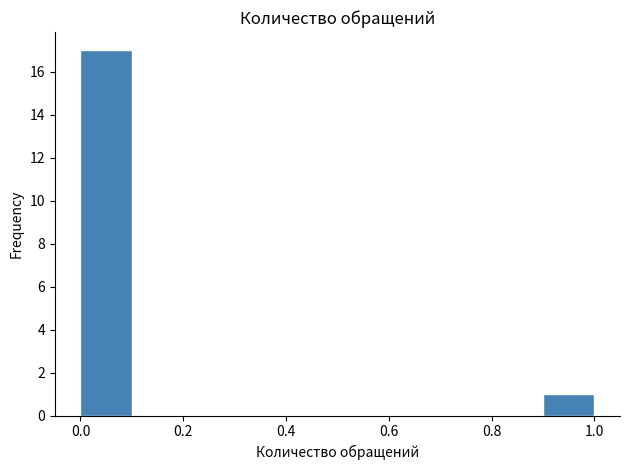

Reading left to right, list every bar in this chart as the range it spans on the x-axis followed by its height. The values are not printed on the chart, so give them approximately, as read against the axis.

0.0 to 0.1: 17
0.1 to 0.2: 0
0.2 to 0.3: 0
0.3 to 0.4: 0
0.4 to 0.5: 0
0.5 to 0.6: 0
0.6 to 0.7: 0
0.7 to 0.8: 0
0.8 to 0.9: 0
0.9 to 1.0: 1